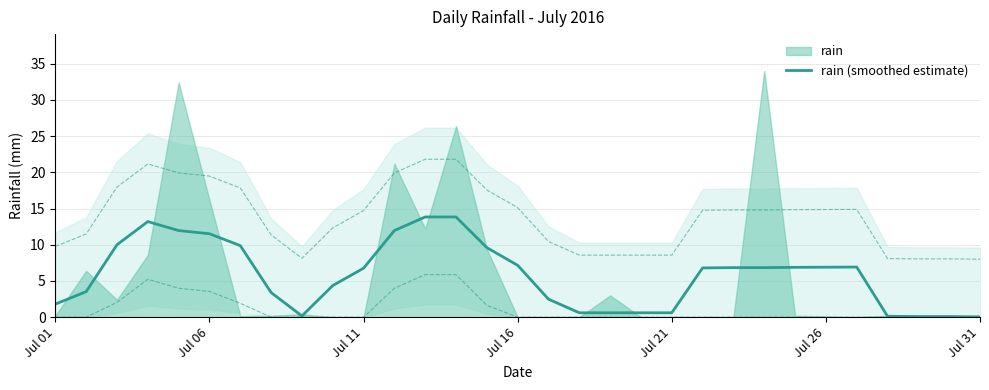

Is it true that rain (smoothed estimate) equals 11.5 at Jul 06?

True